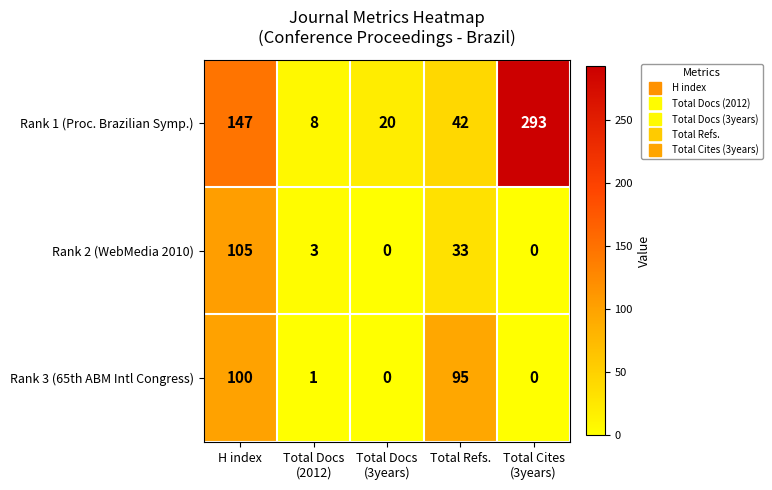

How many values in the Rank 2 (WebMedia 2010) series are below 3?

2